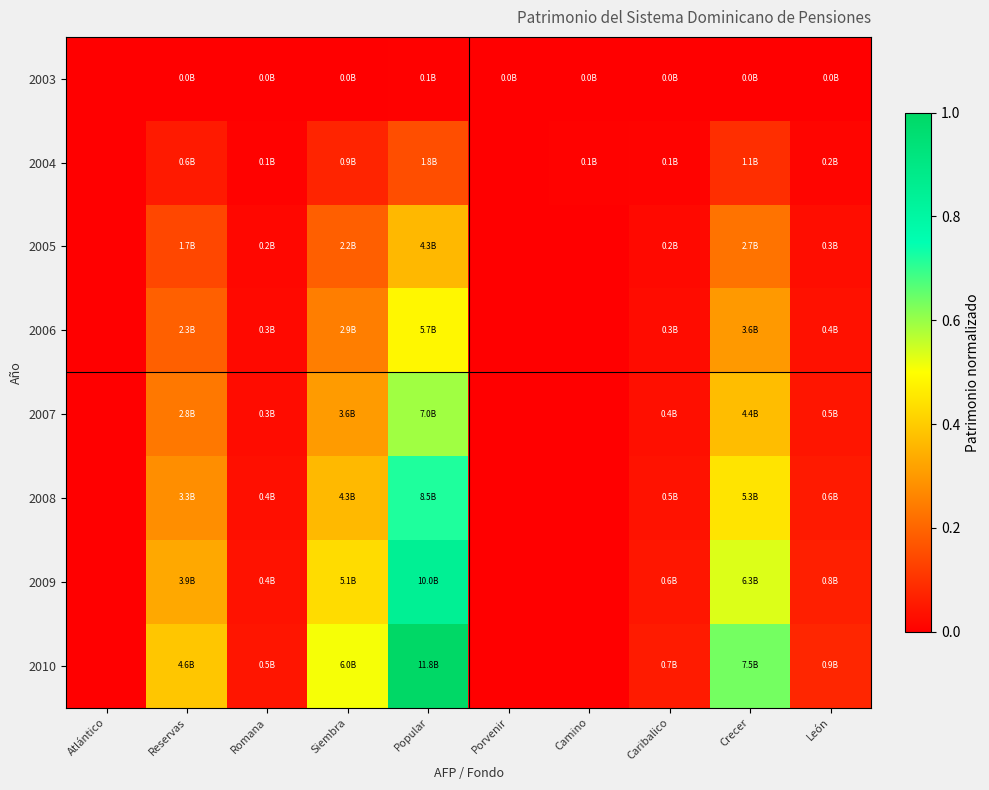

Which series has the largest range (max minus min)?

2010